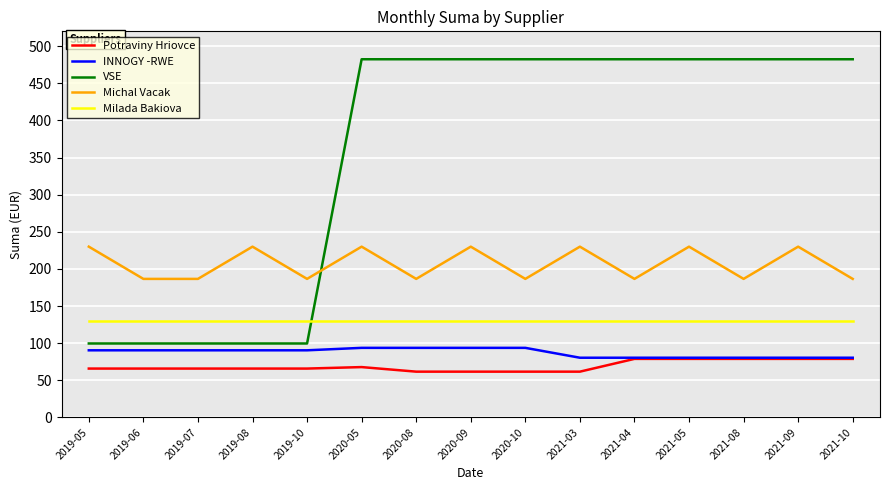

What value does the Michal Vacak series have at 2019-07?

186.6